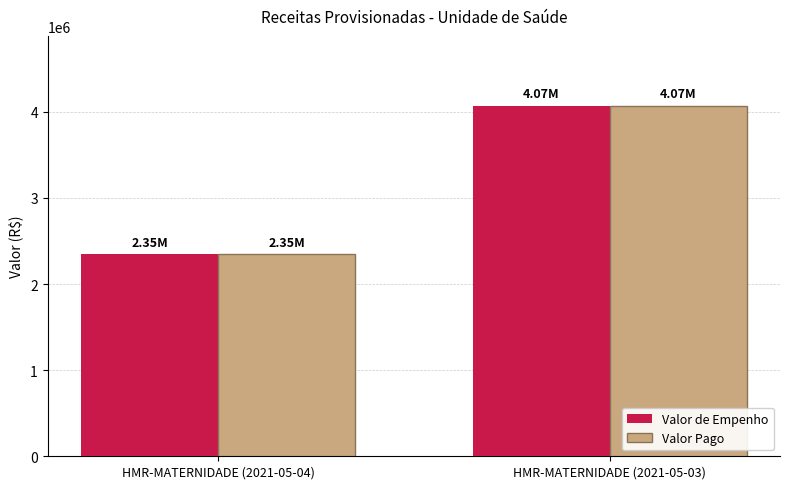

Which category has the lowest value in the Valor de Empenho series?

HMR-MATERNIDADE (2021-05-04)